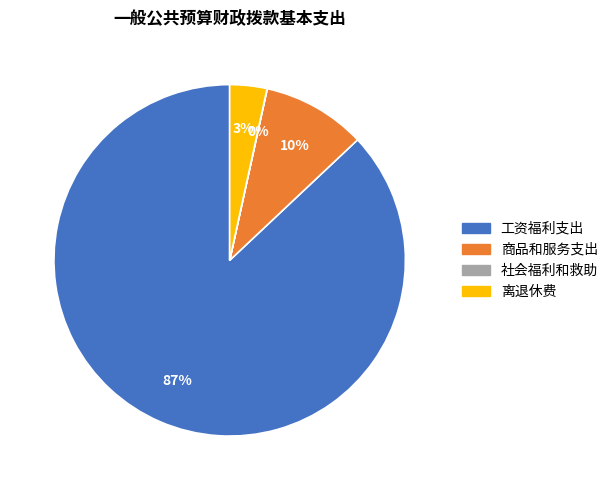

Does 工资福利支出 account for over 50% of the chart?

Yes